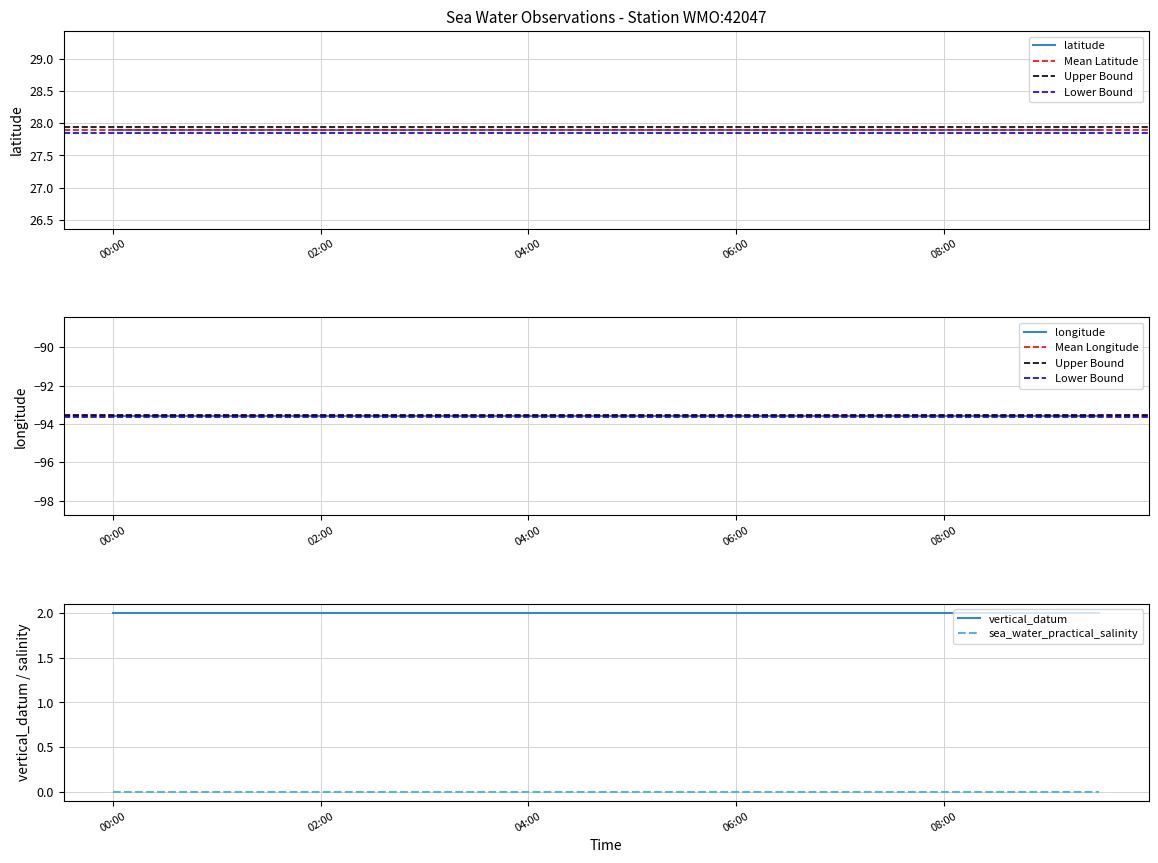

What is the maximum value shown in the chart?

27.9